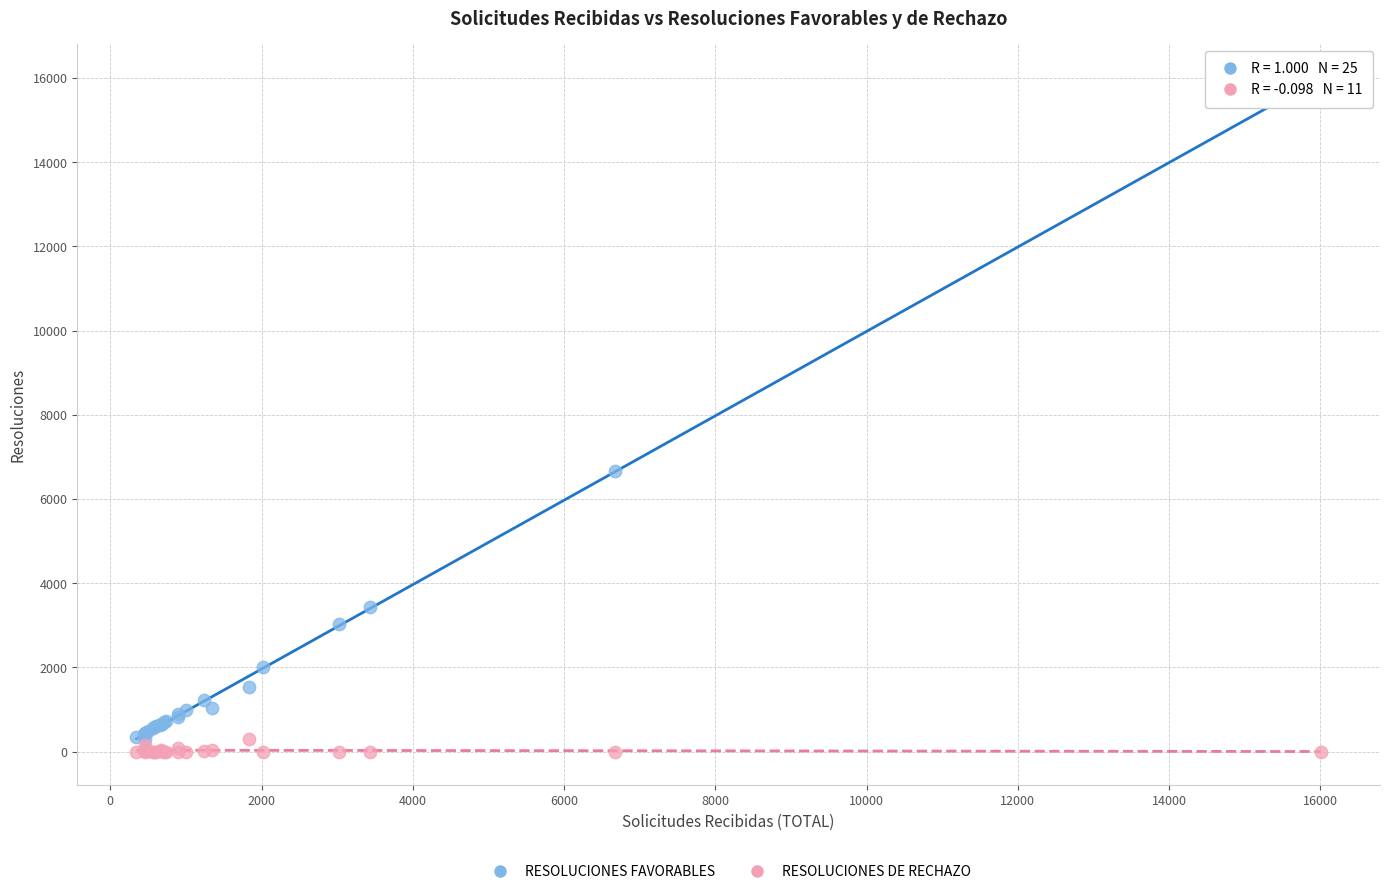

Across all series, what Y value is closest to 8003?

6669